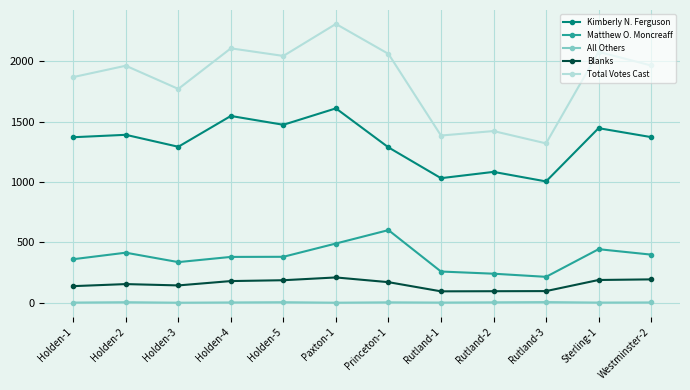

Is the value of Kimberly N. Ferguson at Holden-1 greater than the value of Blanks at Princeton-1?

Yes